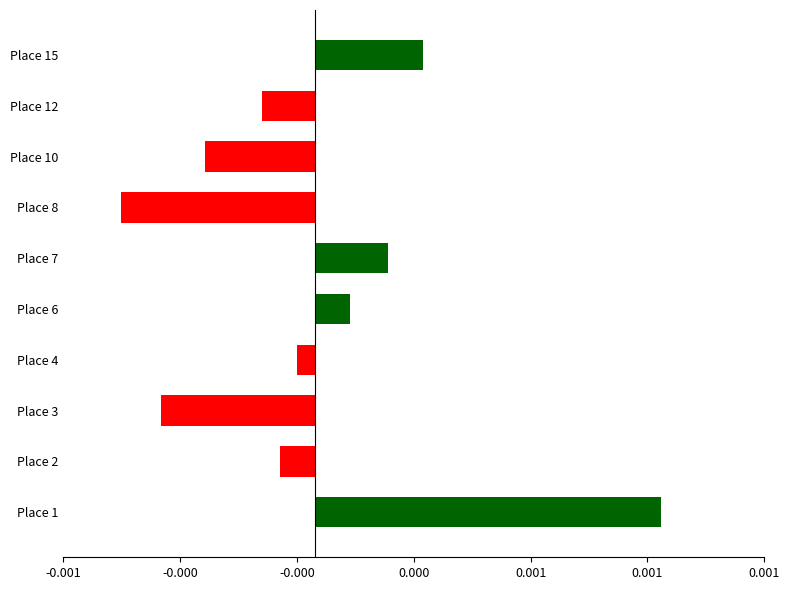

Which label corresponds to the largest value in the chart?

Place 1